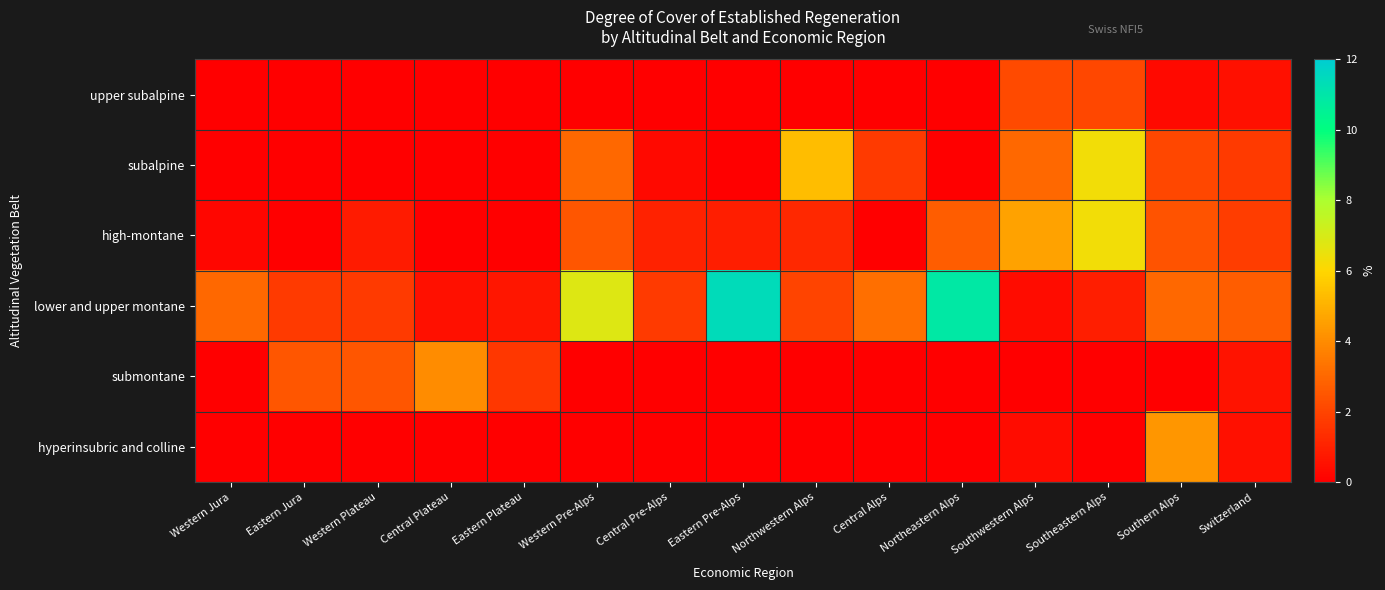

At how many categories does at least one series exceed 3?

9